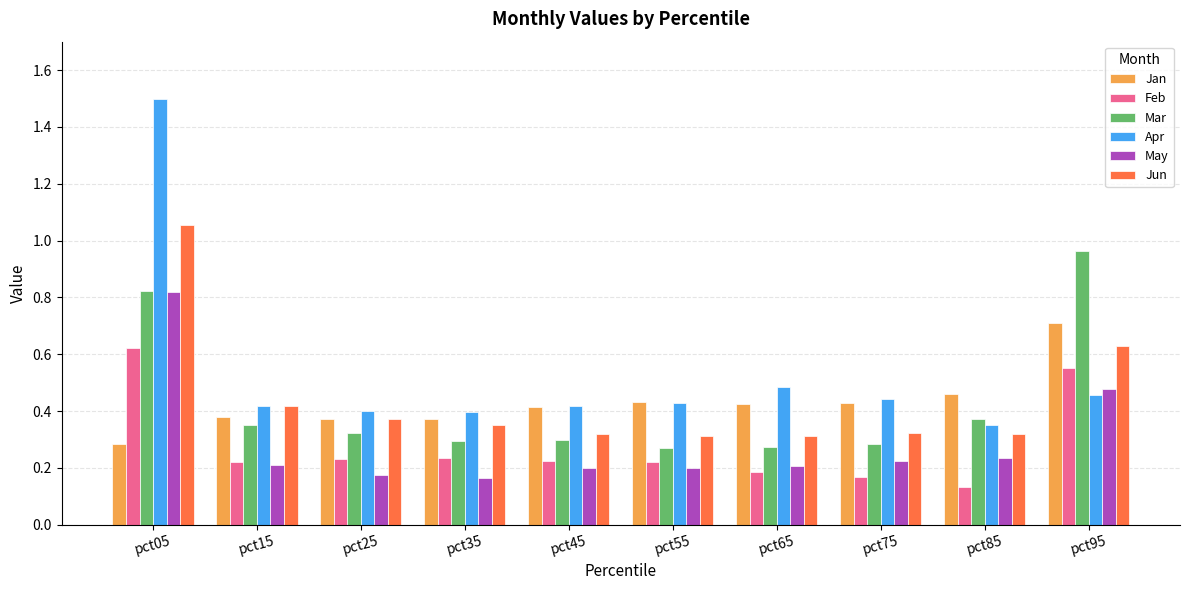

The May series shows 0.5 at pct95. True or false?

True